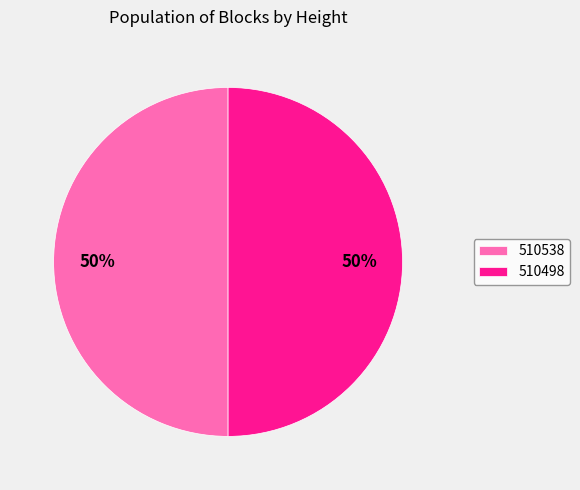

Is the sum of 510498 and 510538 greater than half?

Yes